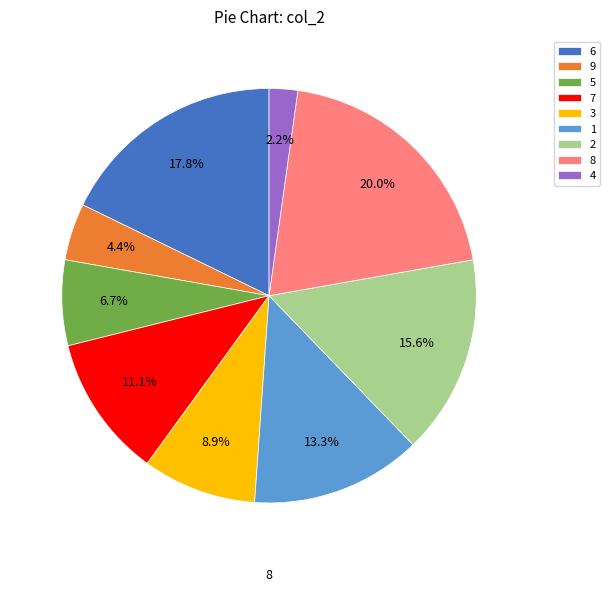

Which has a higher value, 2 or 8?

8